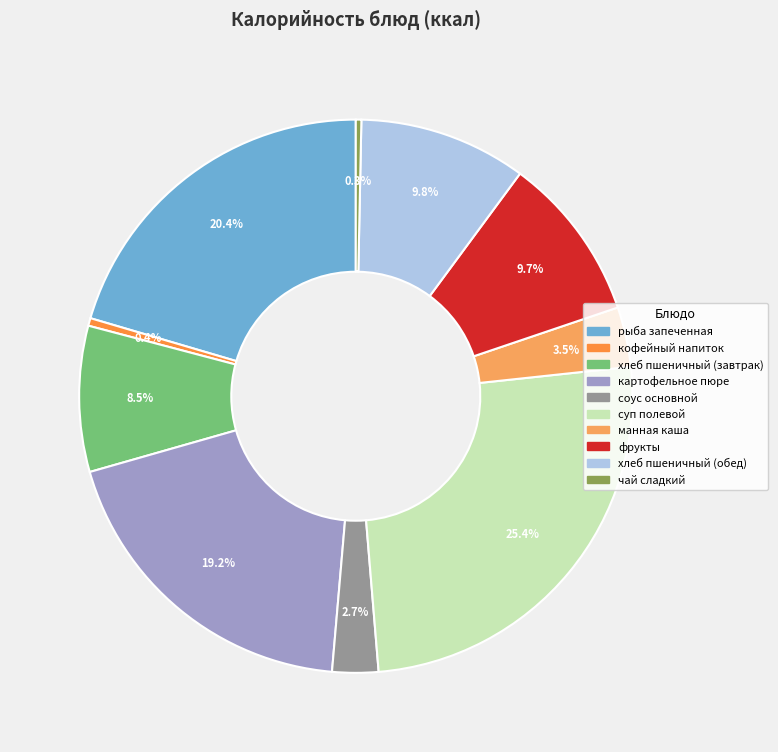

To the nearest percent, what portion does хлеб пшеничный (обед) represent?

10%